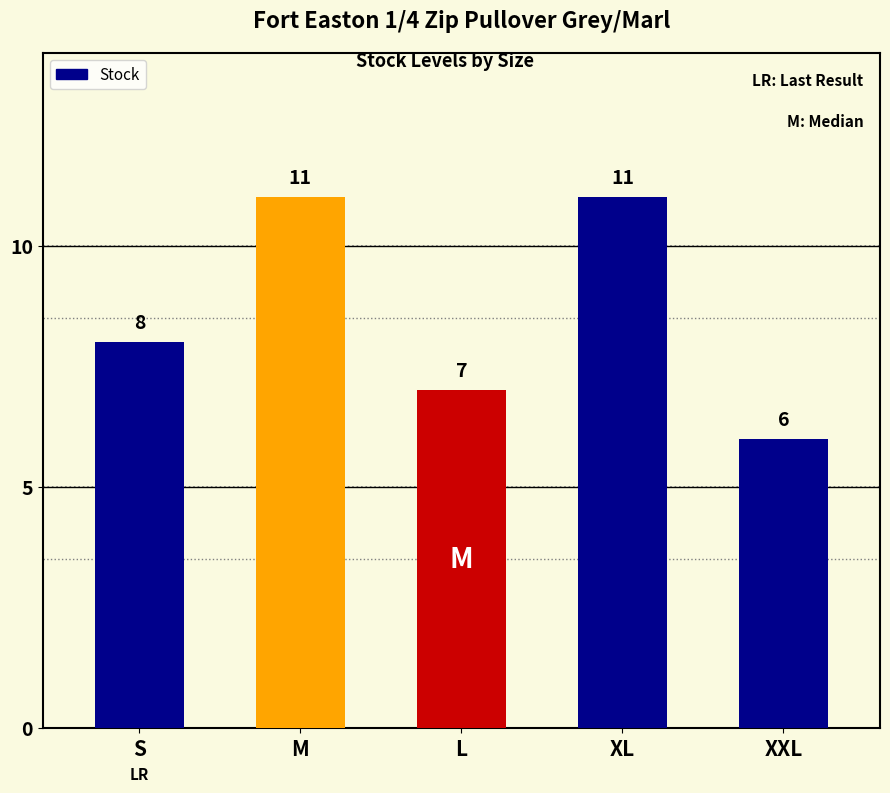

Is it true that the value at XXL is 6?

True